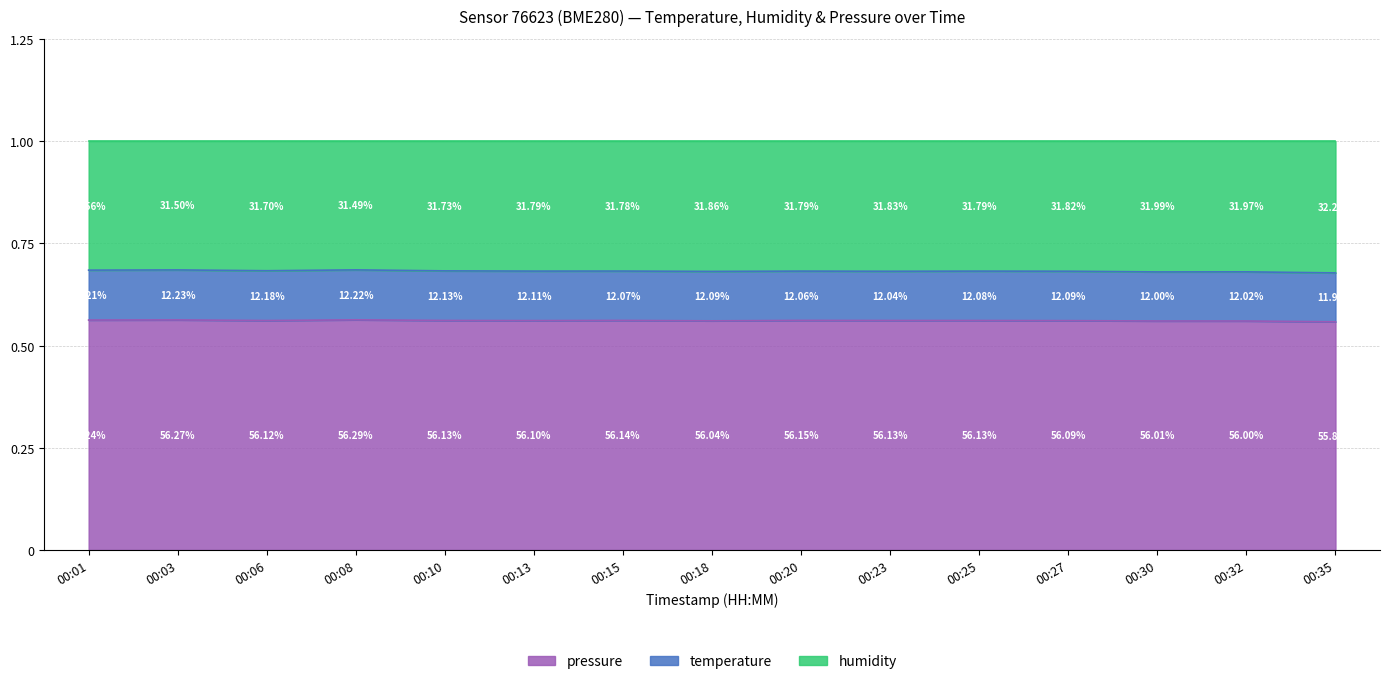

What is the maximum value for temperature_line?

0.7